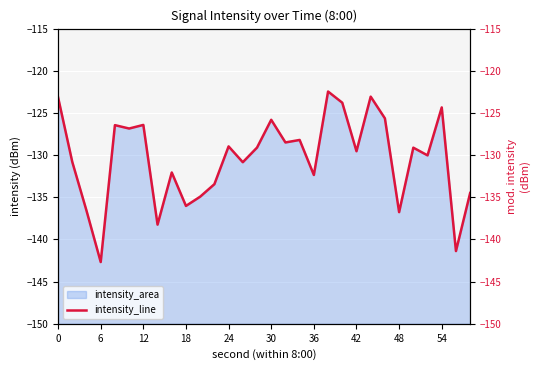

How many lines are shown in the chart?

1